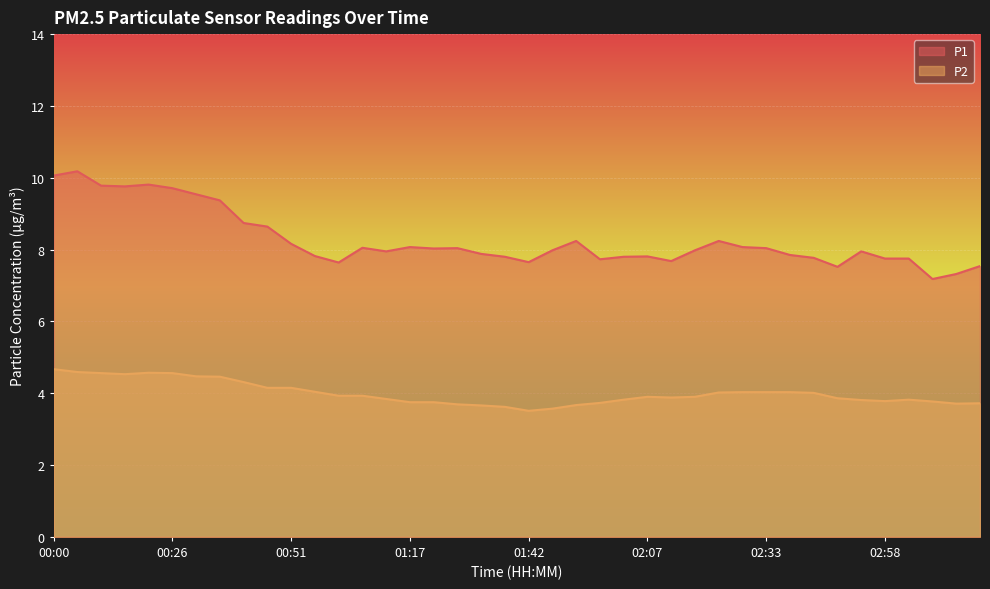

Reading left to right, list all the values displayed in this chart.

P1: 10.1	10.2	9.8	9.8	9.8	9.7	9.5	9.4	8.7	8.6	8.2	7.8	7.6	8.1	8.0	8.1	8.0	8.0	7.9	7.8	7.7	8.0	8.2	7.7	7.8	7.8	7.7	8.0	8.2	8.1	8.0	7.8	7.8	7.5	8.0	7.8	7.8	7.2	7.3	7.5
P2: 4.7	4.6	4.6	4.5	4.6	4.6	4.5	4.5	4.3	4.2	4.2	4.0	3.9	3.9	3.8	3.8	3.8	3.7	3.7	3.6	3.5	3.6	3.7	3.7	3.8	3.9	3.9	3.9	4.0	4.0	4.0	4.0	4.0	3.9	3.8	3.8	3.8	3.8	3.7	3.7